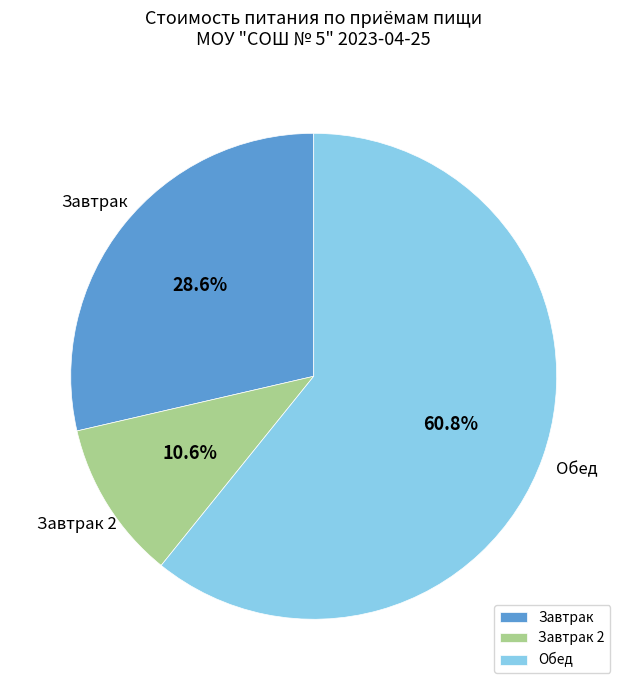

What is the ratio of the value at Обед to the value at Завтрак?

2.1